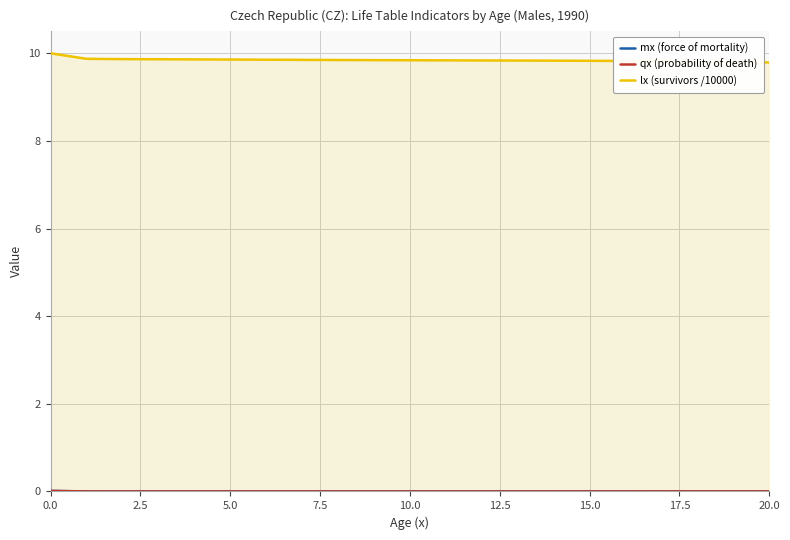

True or false: qx (probability of death) and lx (survivors /10000) cross at least once.

False